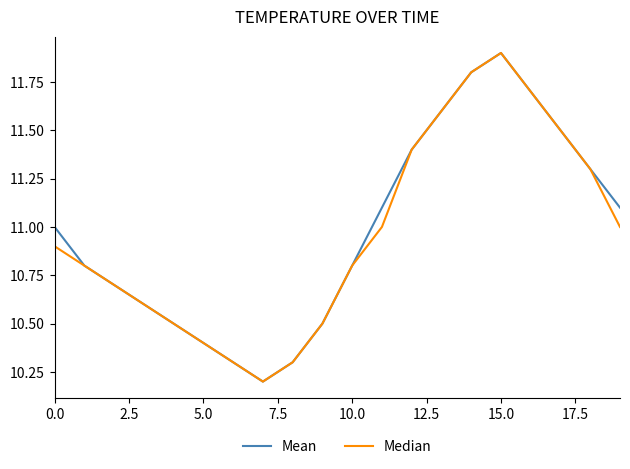

What is the maximum value for Mean?

11.9